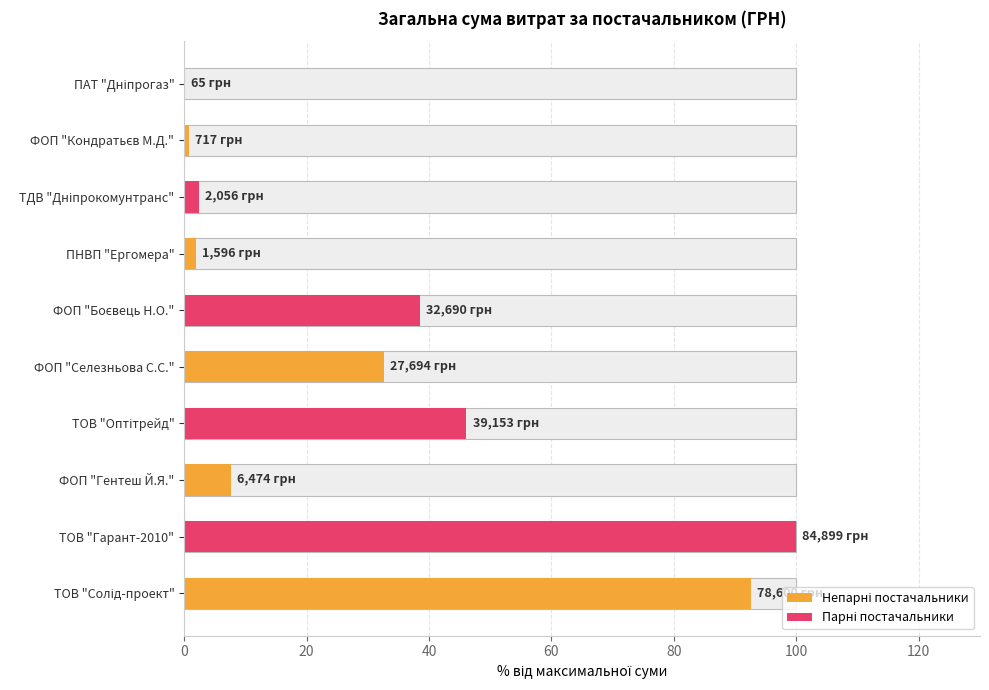

Does the chart contain any negative values?

No